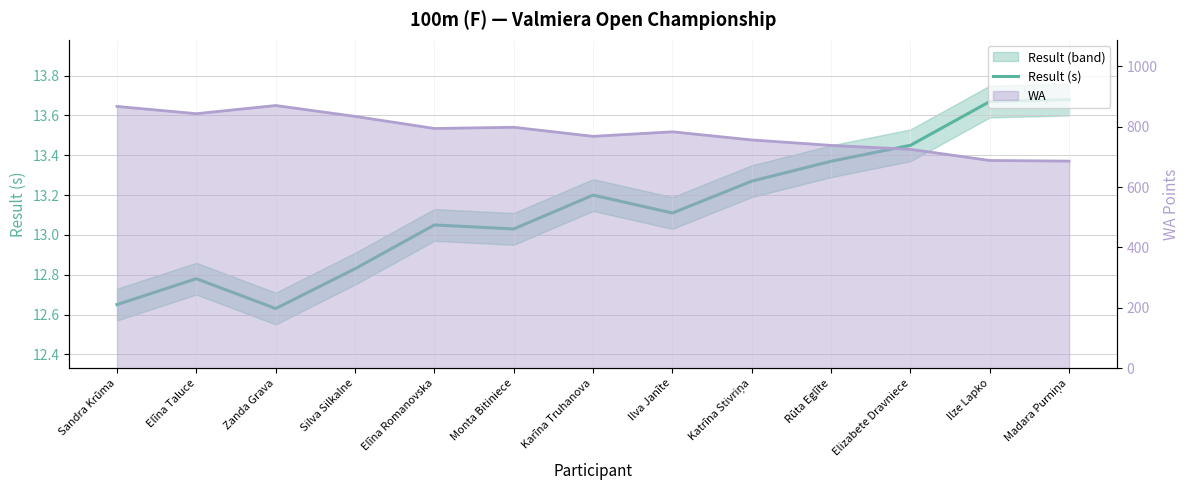

List the labels in order of value, smallest first.

Zanda Grava, Sandra Krūma, Elīna Taluce, Silva Silkalne, Monta Bitiniece, Elīna Romanovska, Ilva Janīte, Karīna Truhanova, Katrīna Stivriņa, Rūta Eglīte, Elizabete Dravniece, Ilze Lapko, Madara Purniņa